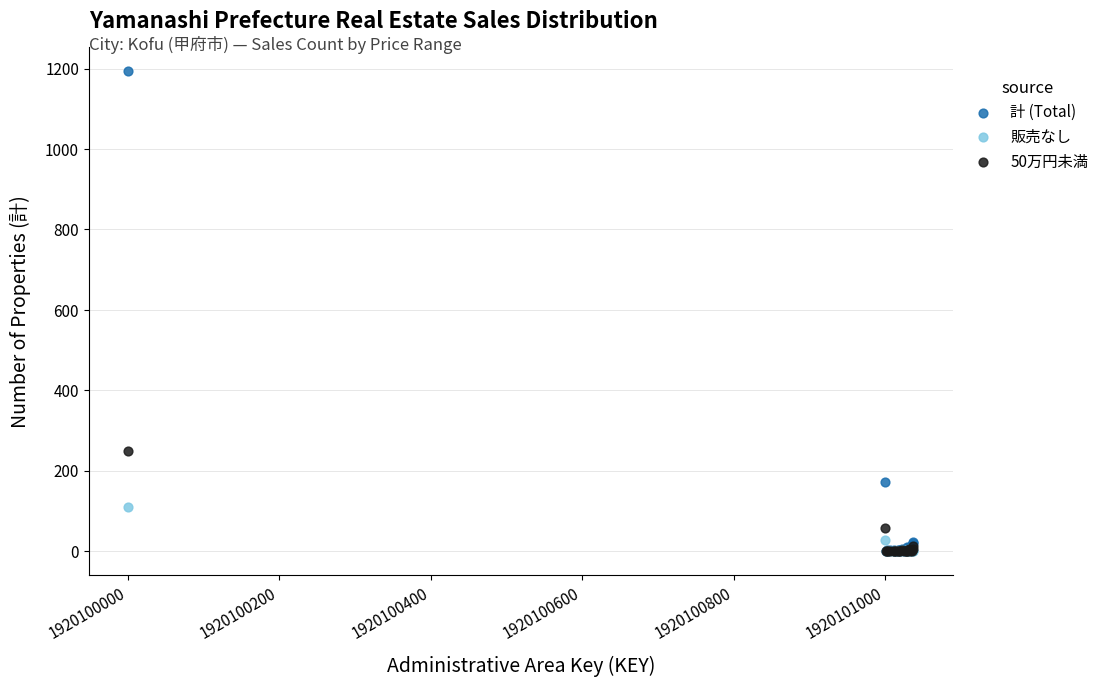

What are all the series names shown in the legend?

計 (Total), 販売なし, 50万円未満